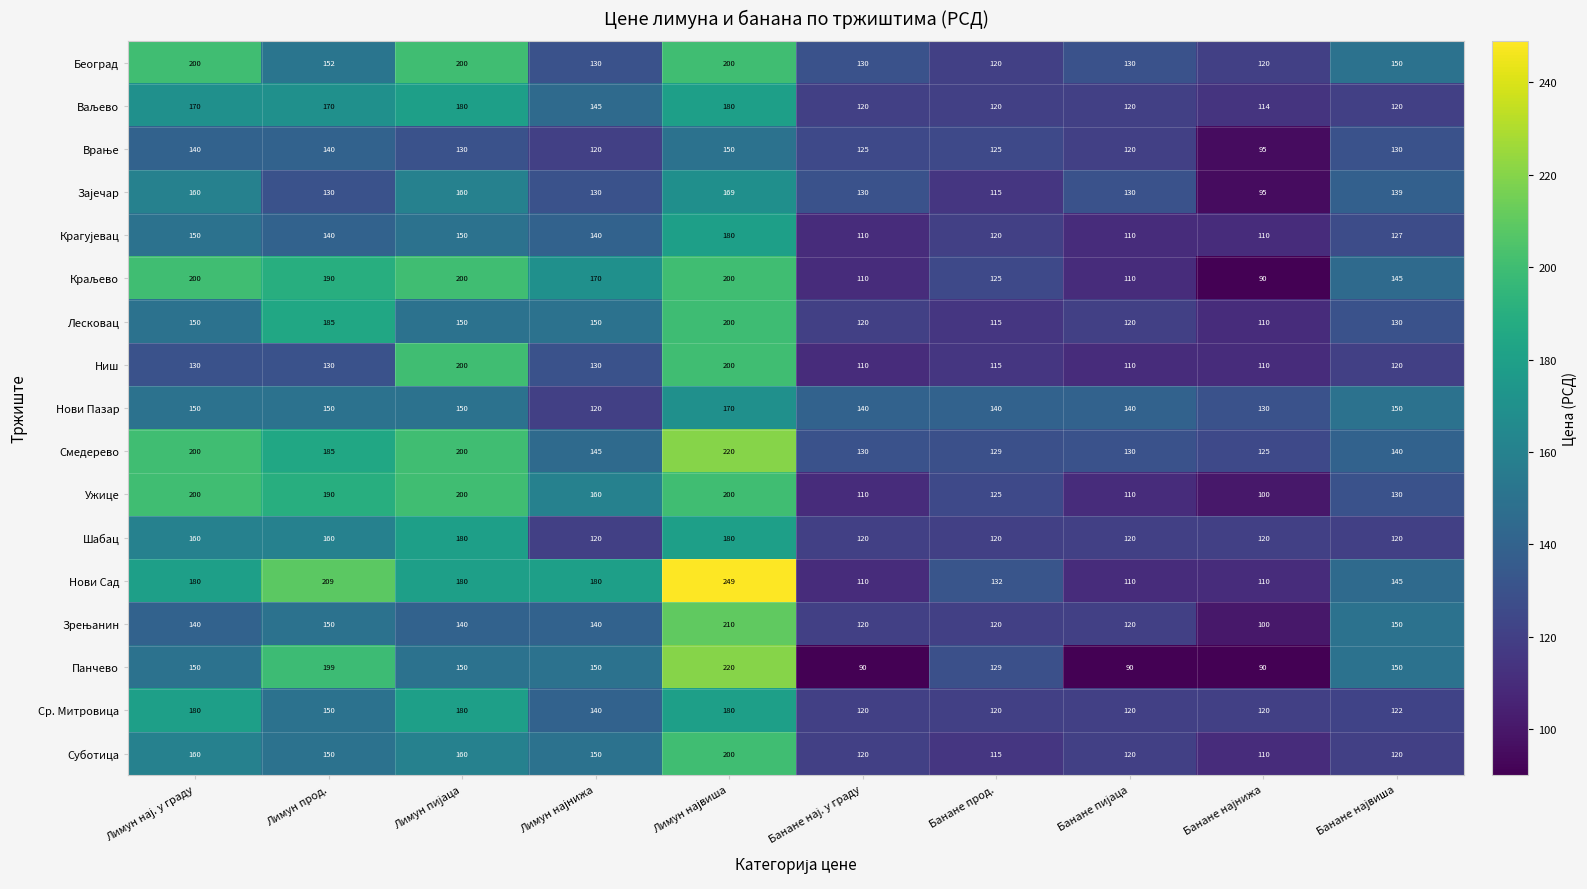

Where is Ср. Митровица nearest to the value 150?

Лимун прод.